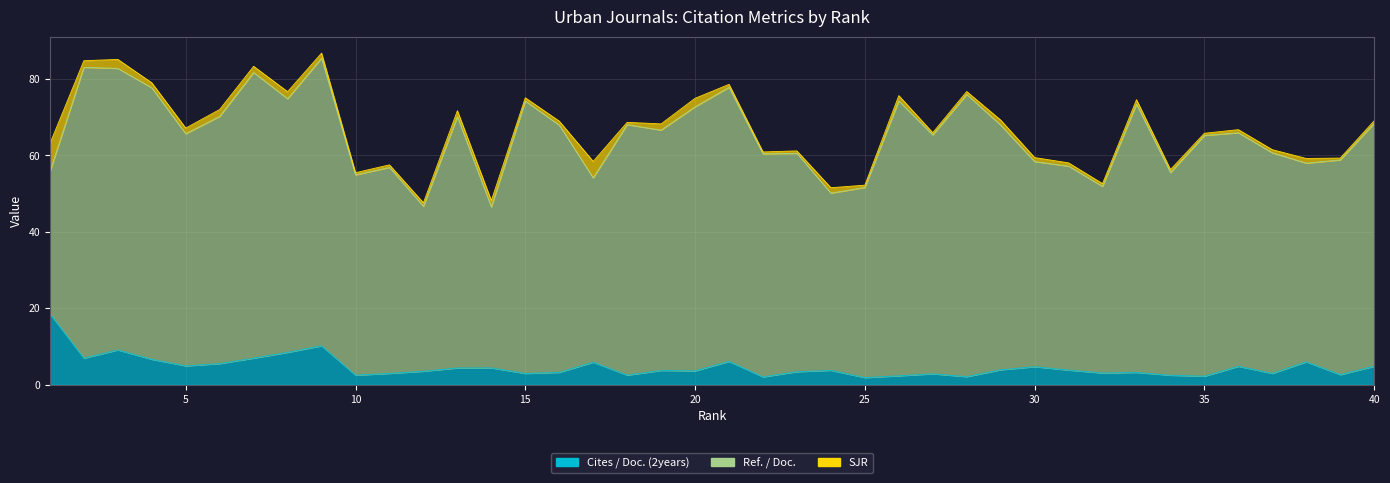

How many distinct data groups are displayed?

3